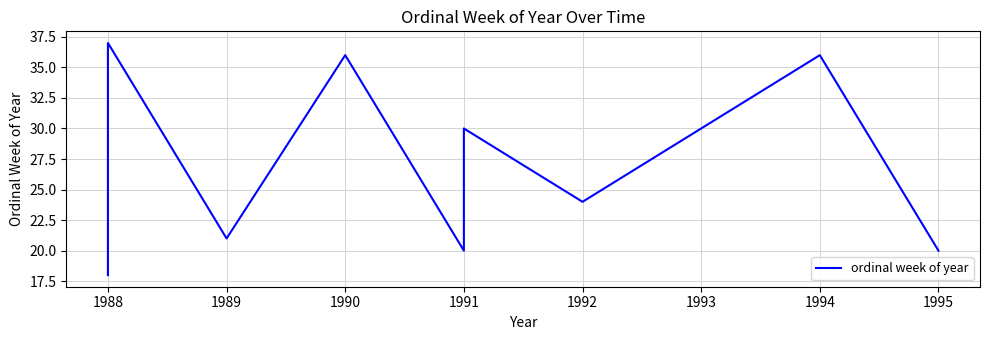

The value at 1991 is 5. True or false?

False